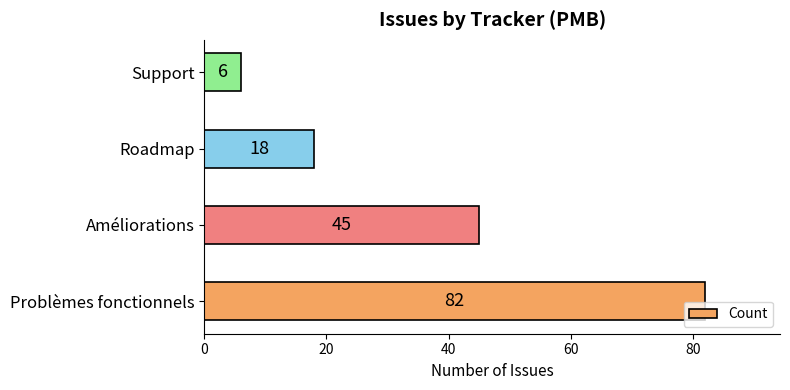

What is the difference between the maximum and minimum values?

76